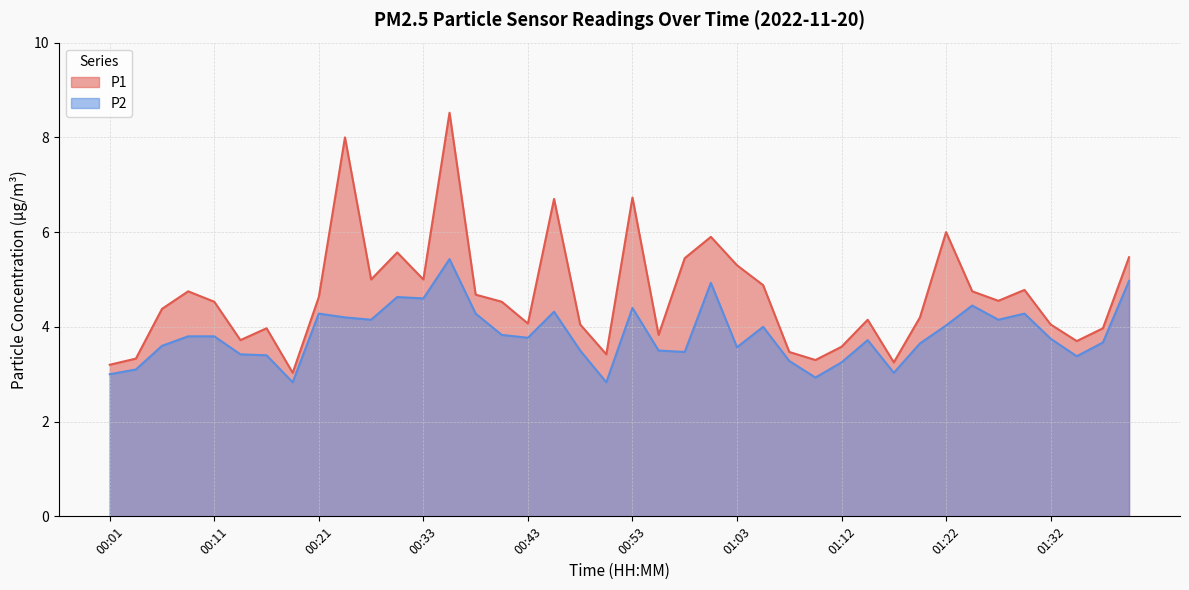

True or false: P2 and P1 cross at least once.

False